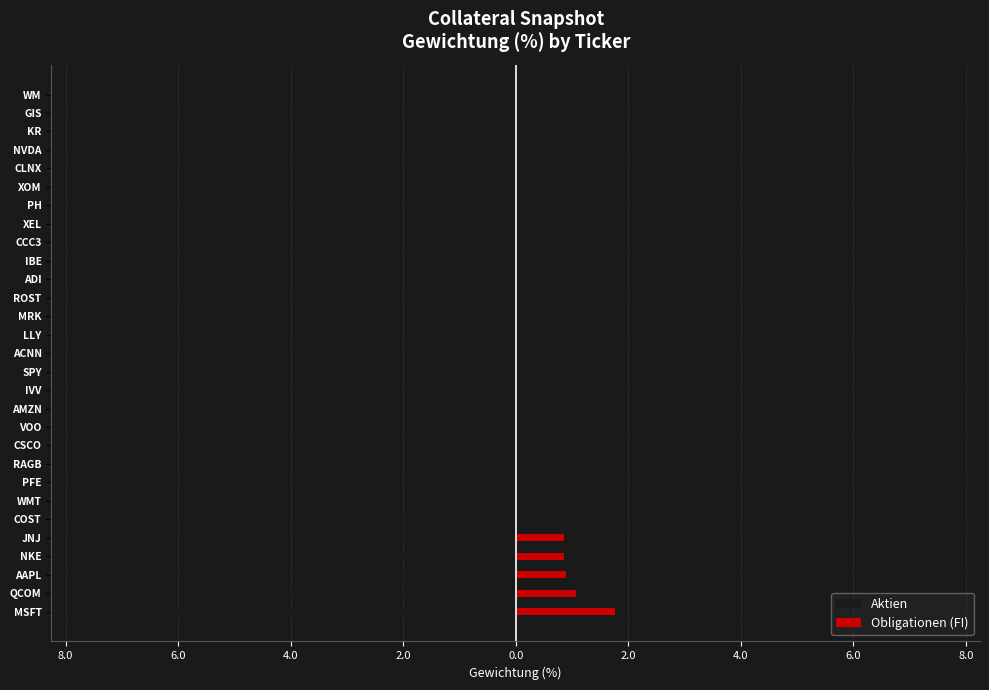

Which series has the widest spread of values?

Aktien